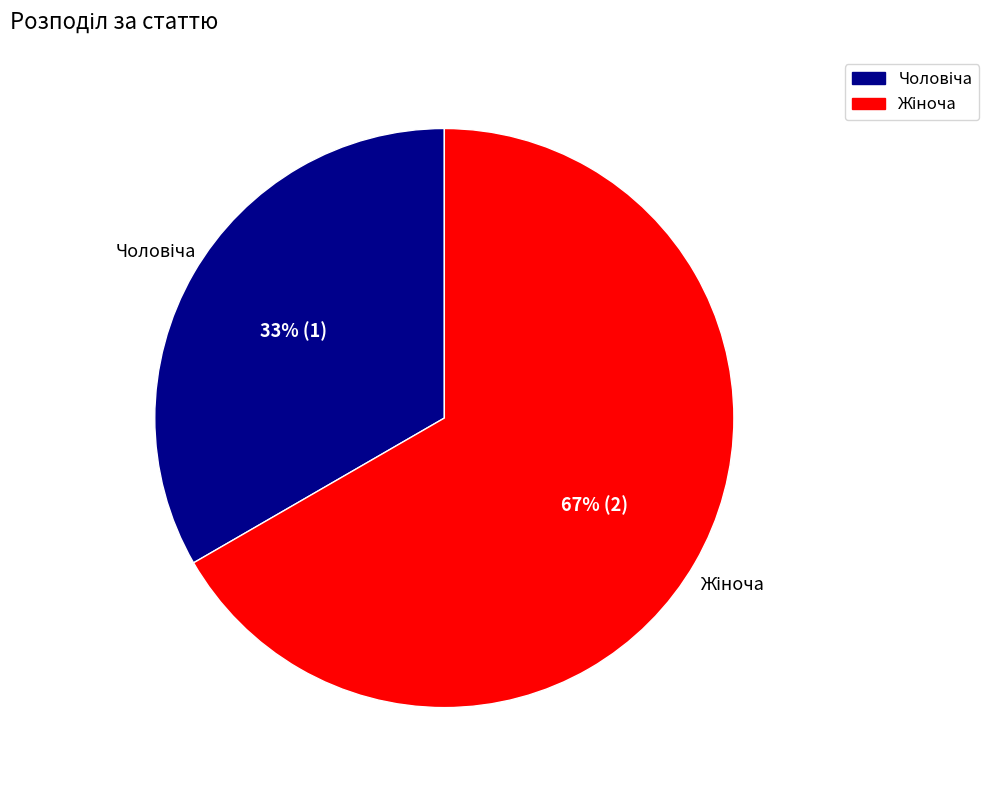

Is there a majority slice in this chart?

Yes